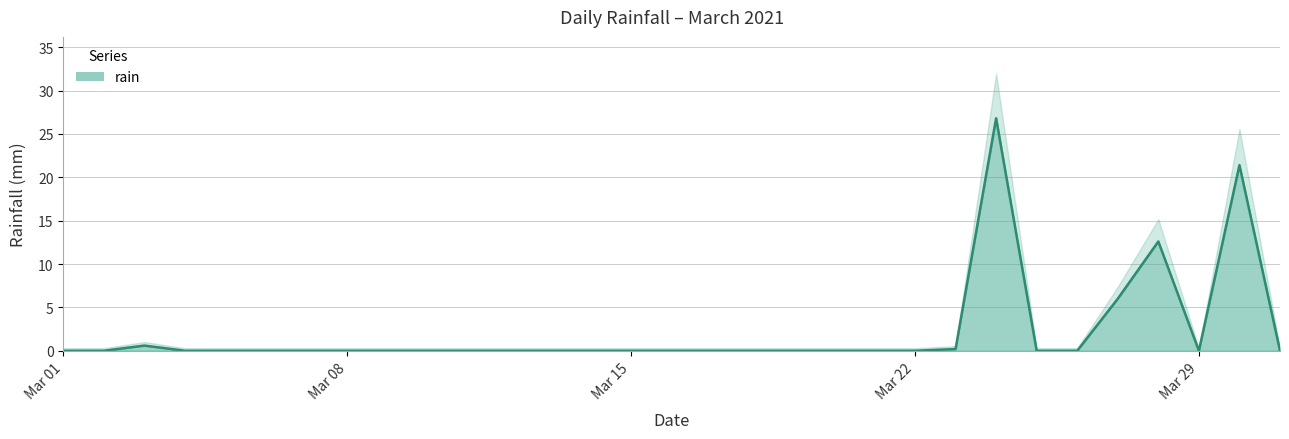

Reading left to right, list all the values displayed in this chart.

2021-03-01=0.0	2021-03-02=0.0	2021-03-03=0.6	2021-03-04=0.0	2021-03-05=0.0	2021-03-06=0.0	2021-03-07=0.0	2021-03-08=0.0	2021-03-09=0.0	2021-03-10=0.0	2021-03-11=0.0	2021-03-12=0.0	2021-03-13=0.0	2021-03-14=0.0	2021-03-15=0.0	2021-03-16=0.0	2021-03-17=0.0	2021-03-18=0.0	2021-03-19=0.0	2021-03-20=0.0	2021-03-21=0.0	2021-03-22=0.0	2021-03-23=0.2	2021-03-24=26.8	2021-03-25=0.0	2021-03-26=0.0	2021-03-27=6.0	2021-03-28=12.6	2021-03-29=0.0	2021-03-30=21.4	2021-03-31=0.0